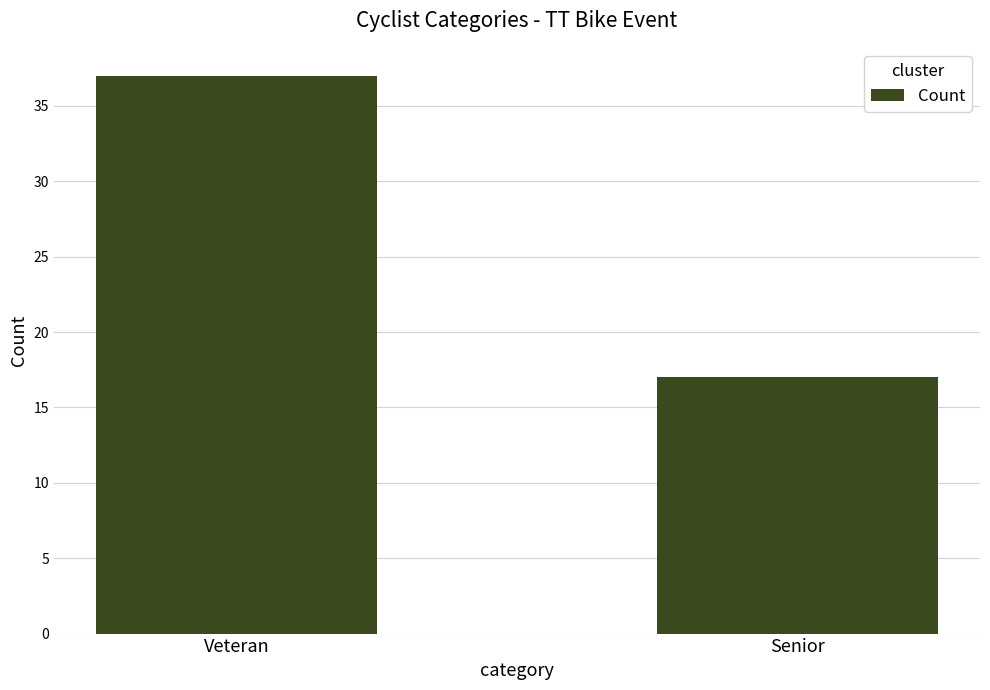

What is the sum of the values at Senior and Veteran?

54